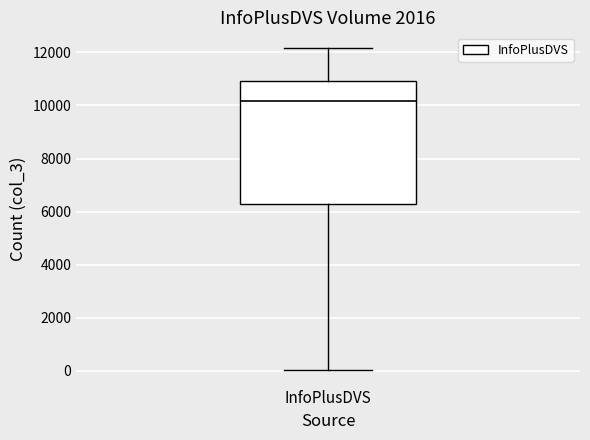

Where does the upper whisker of the box for InfoPlusDVS end on the y-axis? The values are not printed on the chart, so give them approximately, as read against the axis.

12200